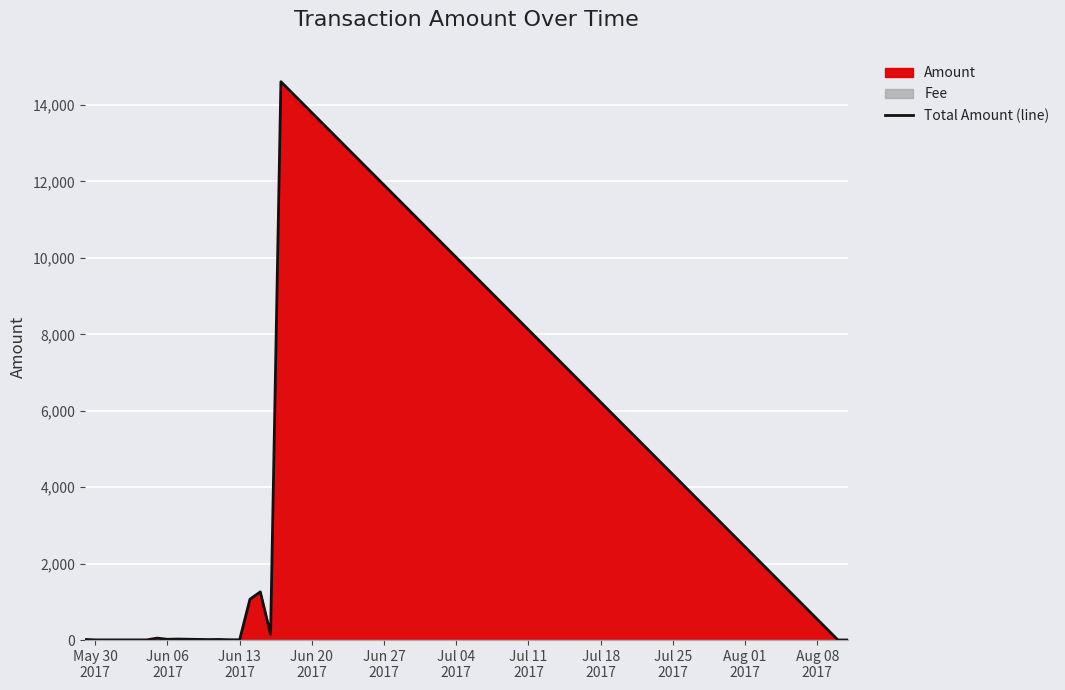

What is the maximum value for Total Amount (line)?

14610.0